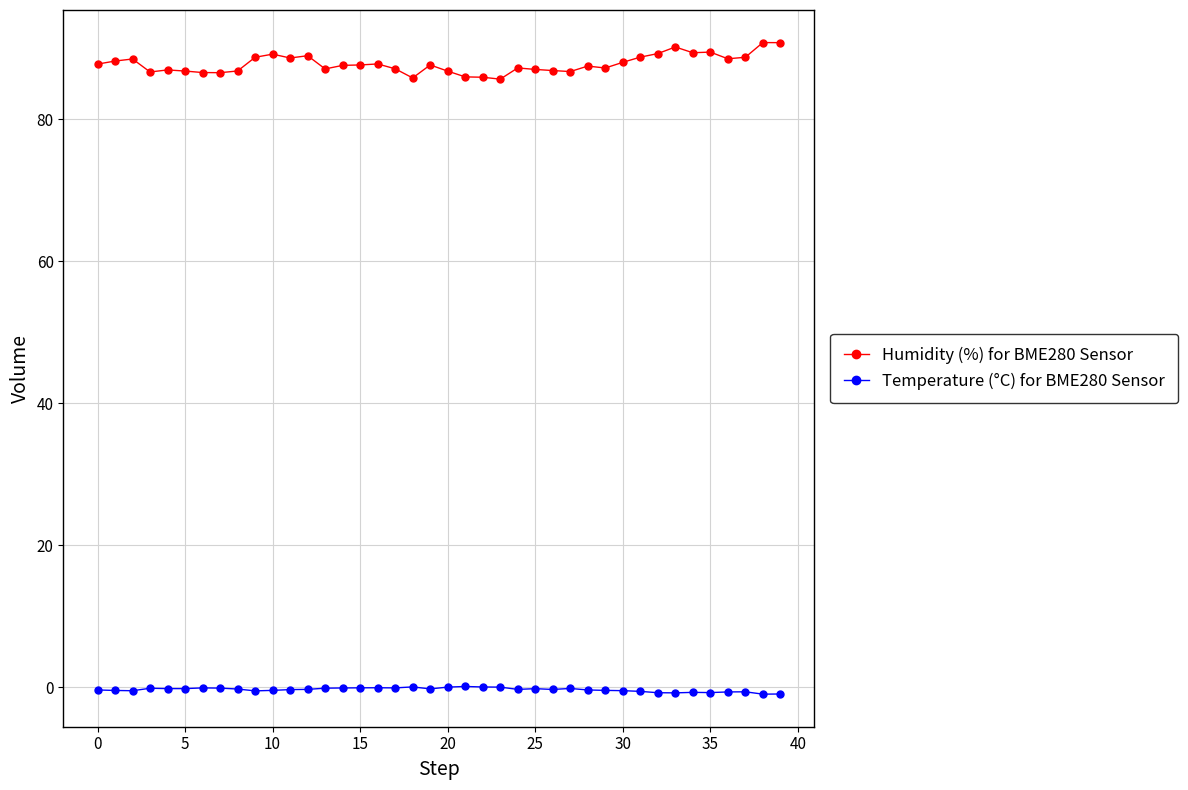

What are all the series names shown in the legend?

Humidity (%) for BME280 Sensor, Temperature (°C) for BME280 Sensor